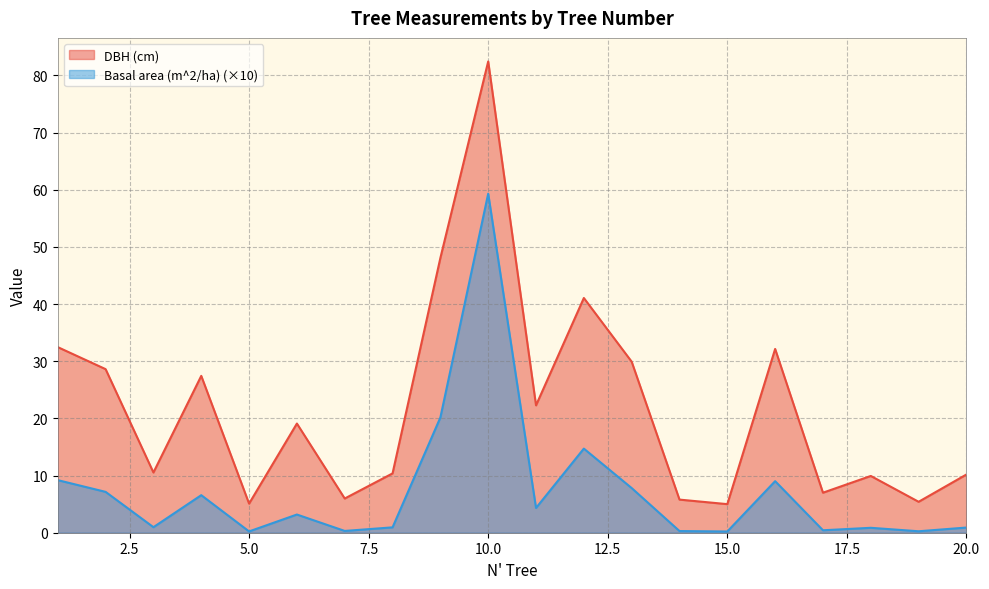

The DBH (cm) series shows 8.7 at 7. True or false?

False